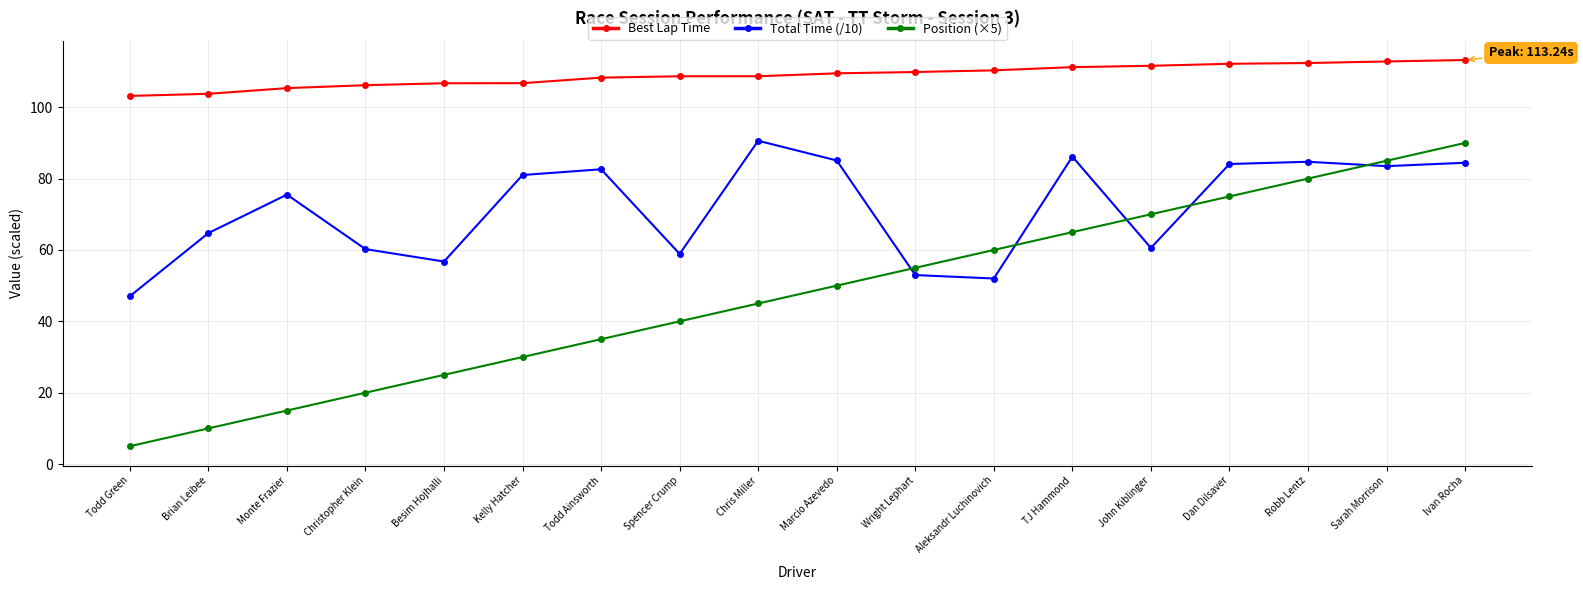

True or false: Total Time (/10) and Best Lap Time cross at least once.

False